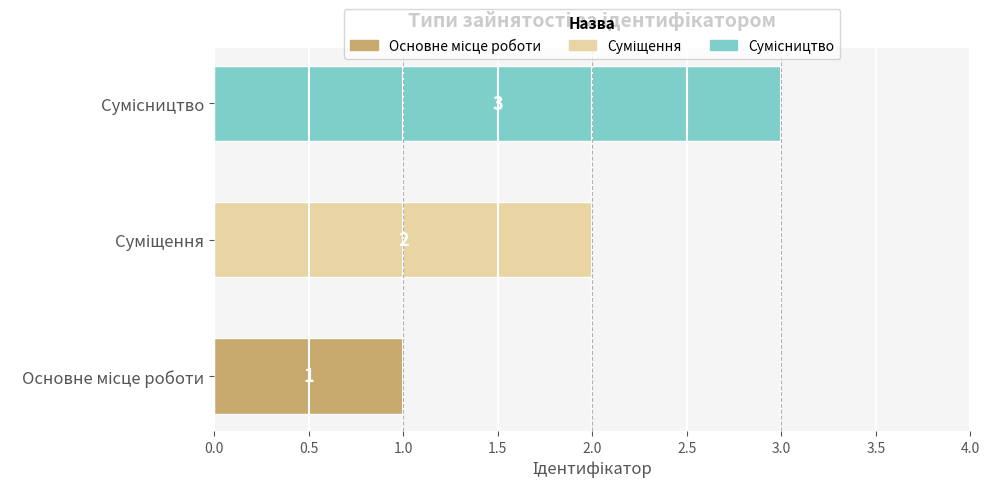

List the labels in order of value, smallest first.

Основне місце роботи, Суміщення, Сумісництво